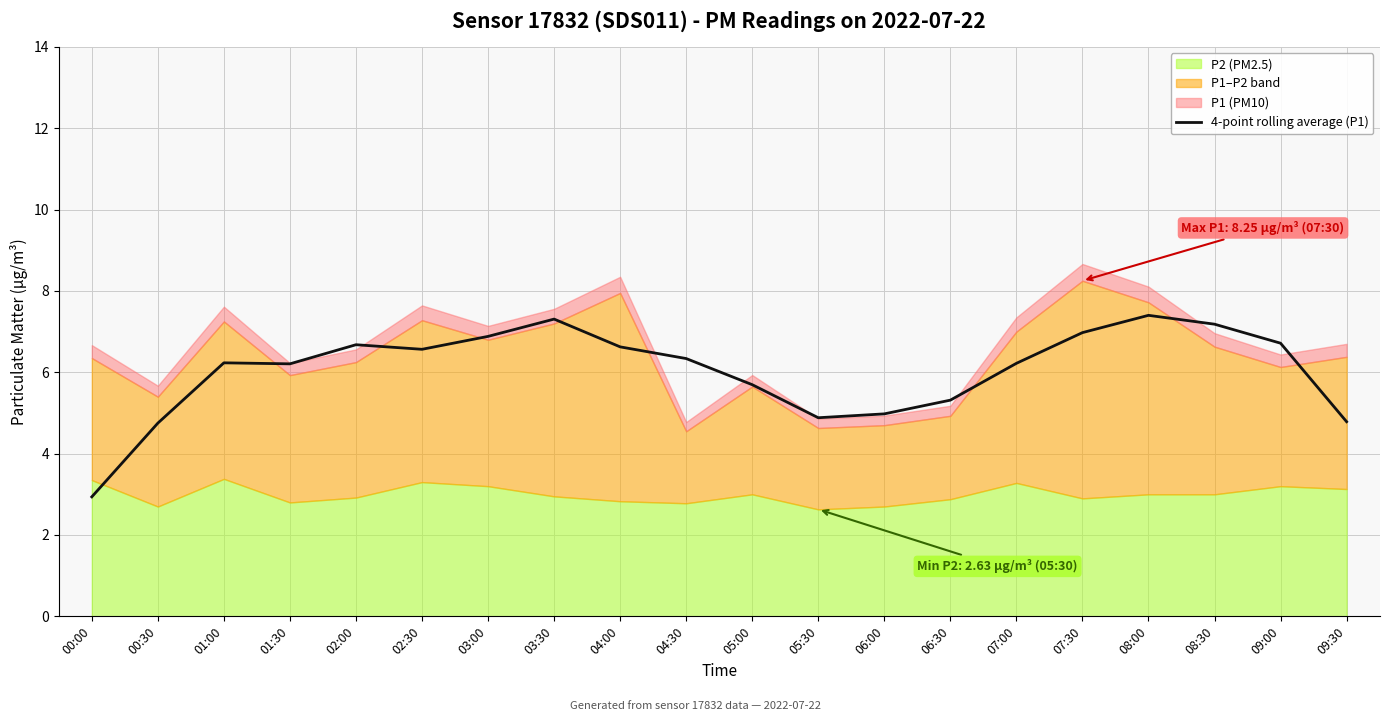

What is the lowest value of the 4-point rolling average (P1) series?

2.9